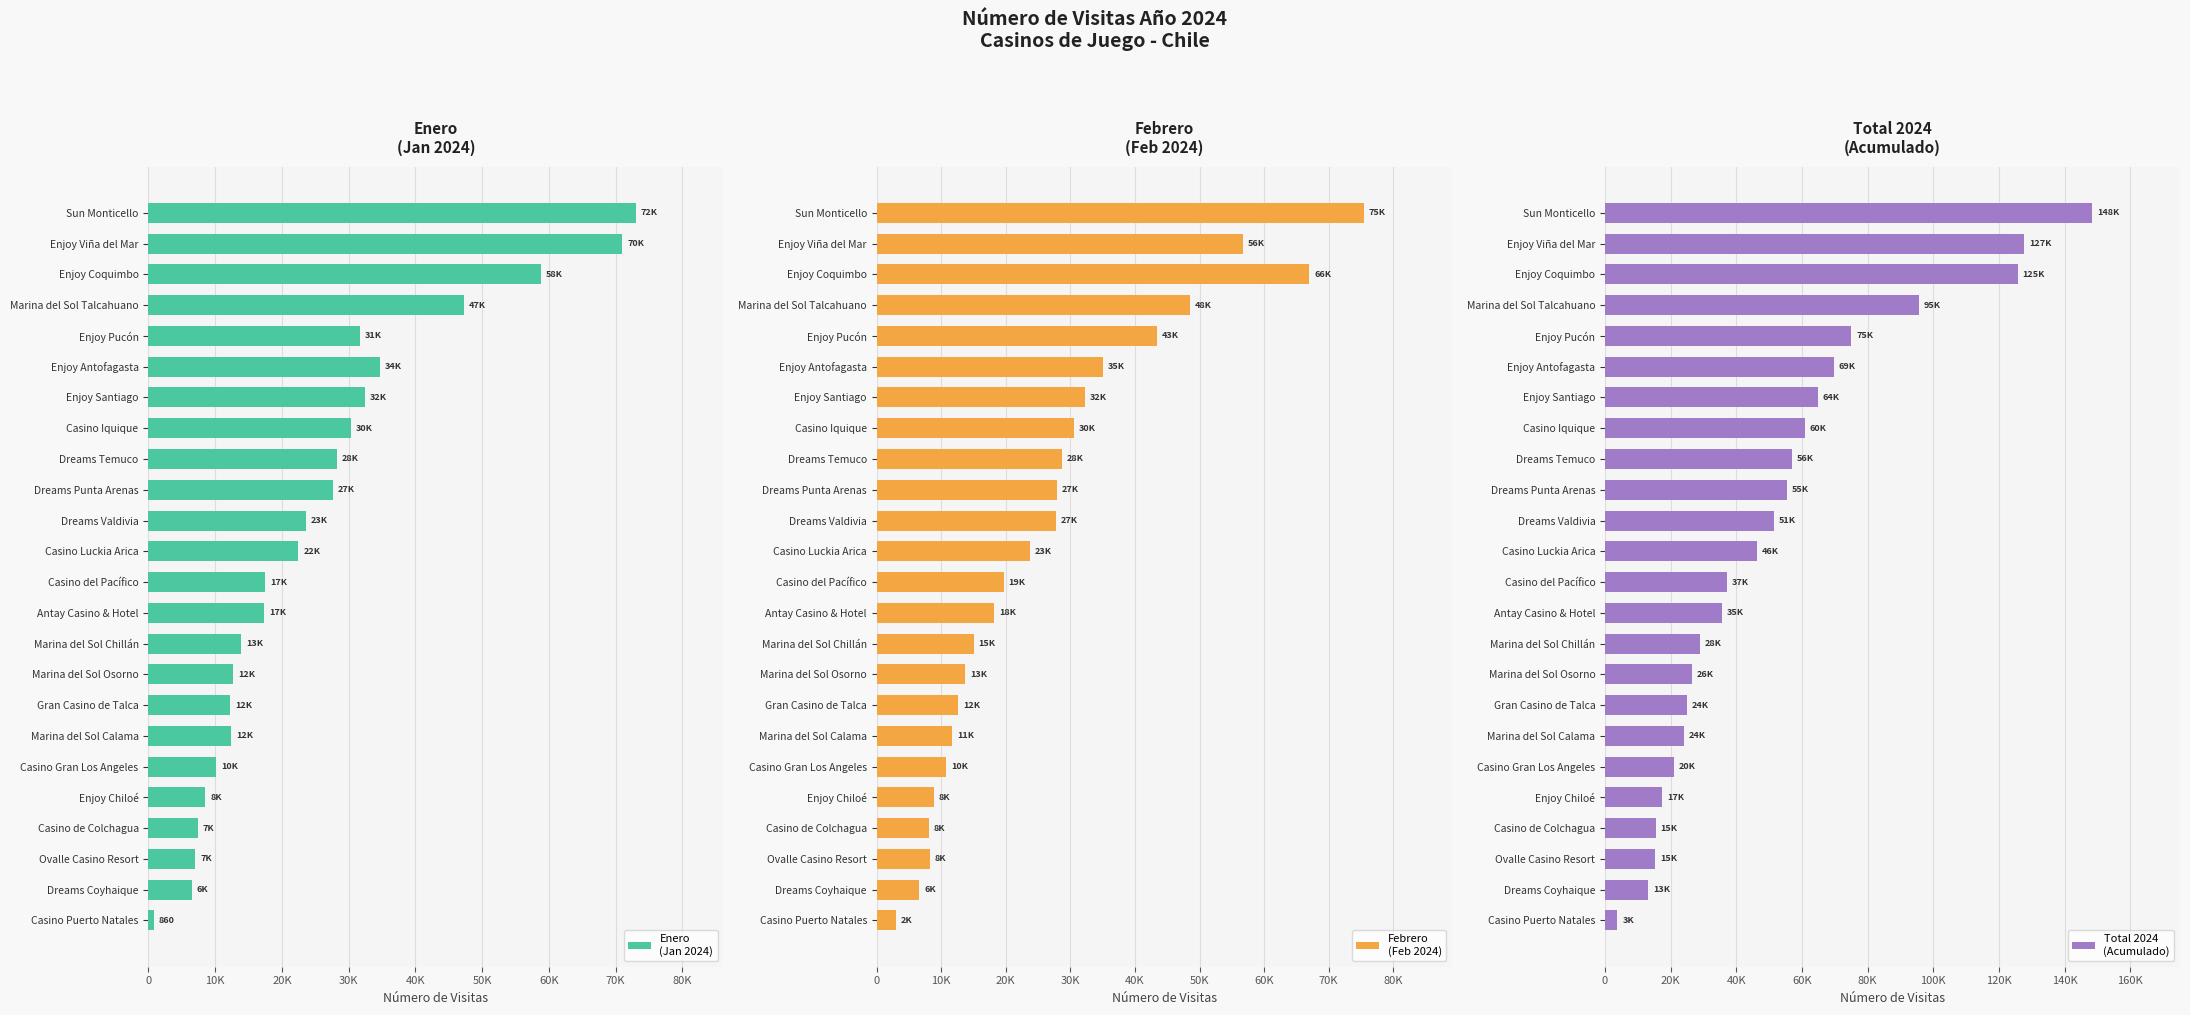

Reading left to right, list all the values displayed in this chart.

Enero
(Jan 2024): 860	6557	7060	7382	8543	10143	12391	12237	12752	13882	17374	17520	22480	23583	27620	28300	30360	32503	34739	31725	47217	58778	70980	72991
Febrero
(Feb 2024): 2937	6624	8250	8086	8828	10743	11702	12604	13728	15011	18154	19695	23682	27816	27905	28651	30535	32268	35042	43359	48456	66995	56715	75458
Total 2024
(Acumulado): 3797	13181	15310	15468	17371	20886	24093	24841	26480	28893	35528	37215	46162	51399	55525	56951	60895	64771	69781	75084	95673	125773	127695	148449